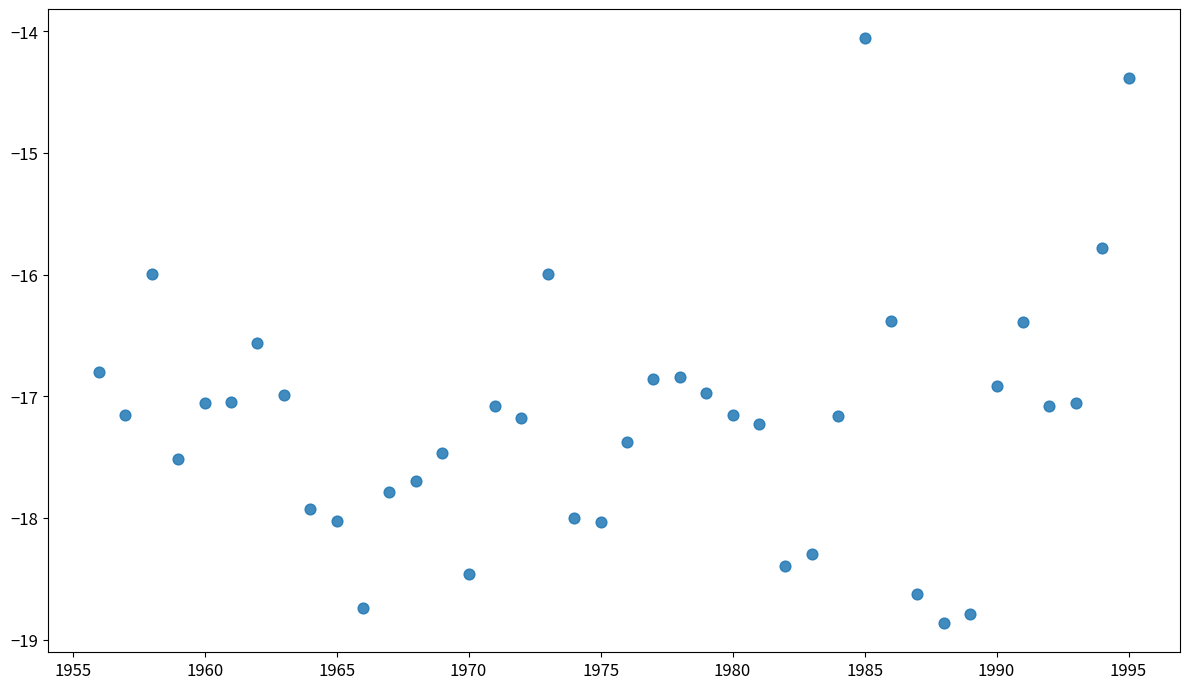

What is the range of Y values (max minus min)?

4.8